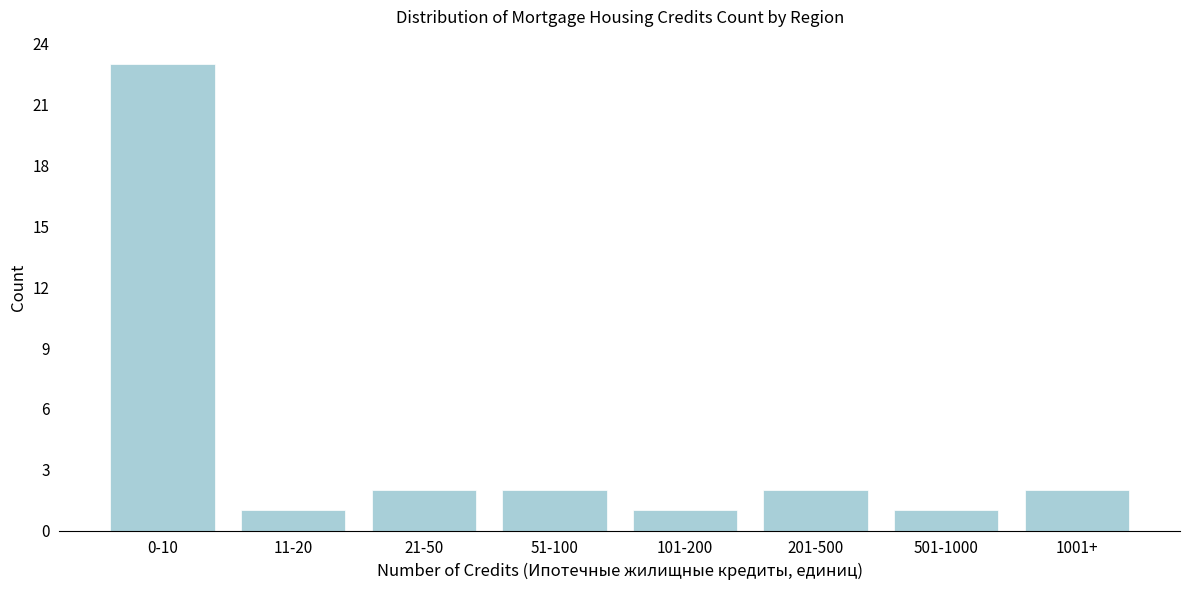

Reading left to right, list all the values displayed in this chart.

0-10=23	11-20=1	21-50=2	51-100=2	101-200=1	201-500=2	501-1000=1	1001+=2